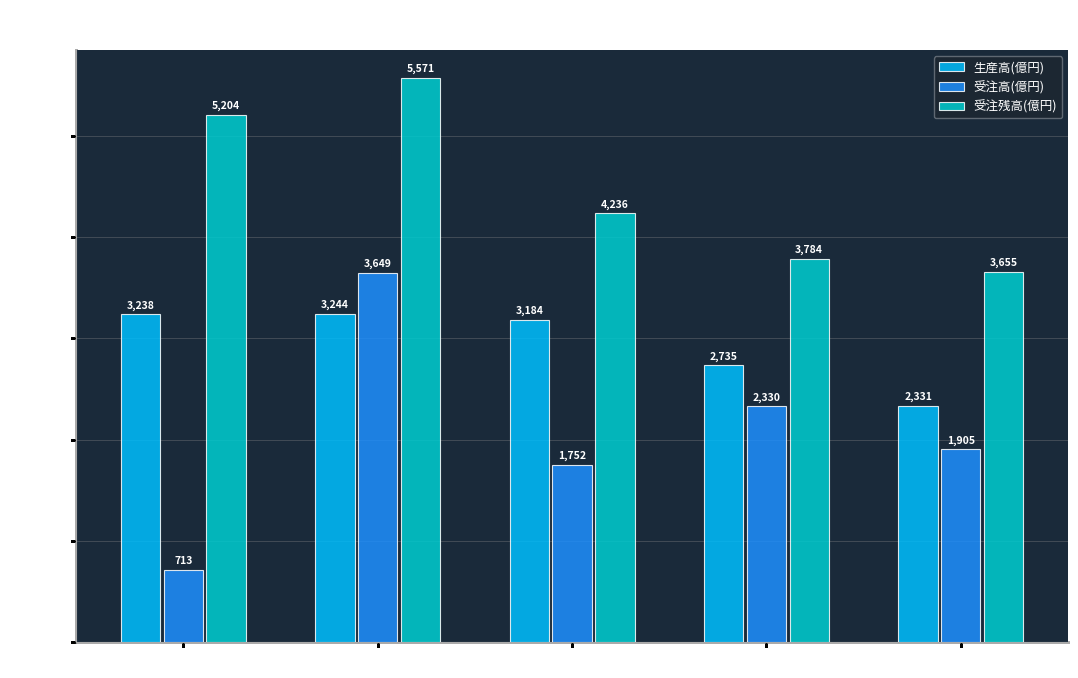

Which category has the lowest value across all series?

2018年